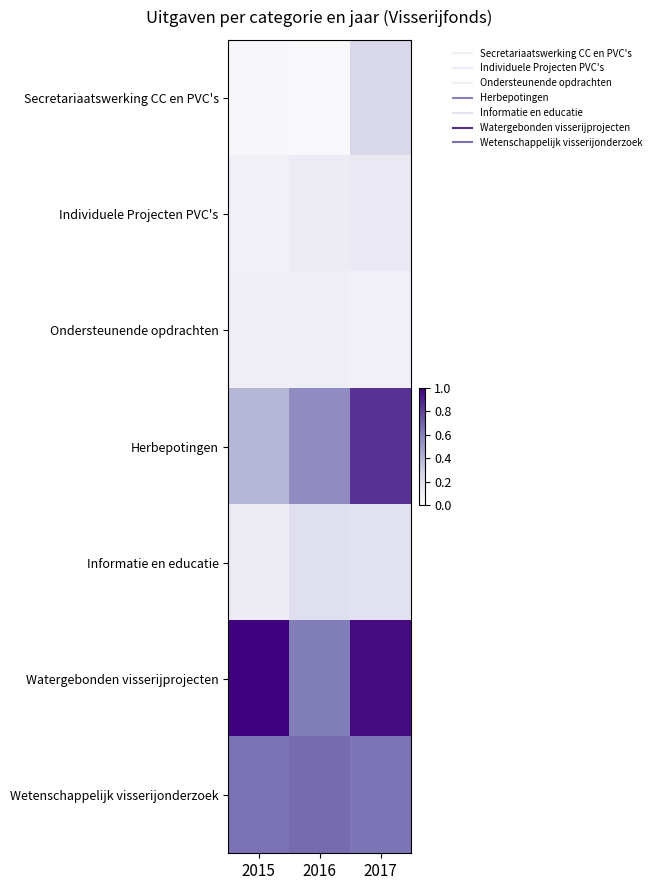

At 2016, list the series in order from largest to smallest.

Wetenschappelijk visserijonderzoek, Watergebonden visserijprojecten, Herbepotingen, Informatie en educatie, Individuele Projecten PVC's, Ondersteunende opdrachten, Secretariaatswerking CC en PVC's